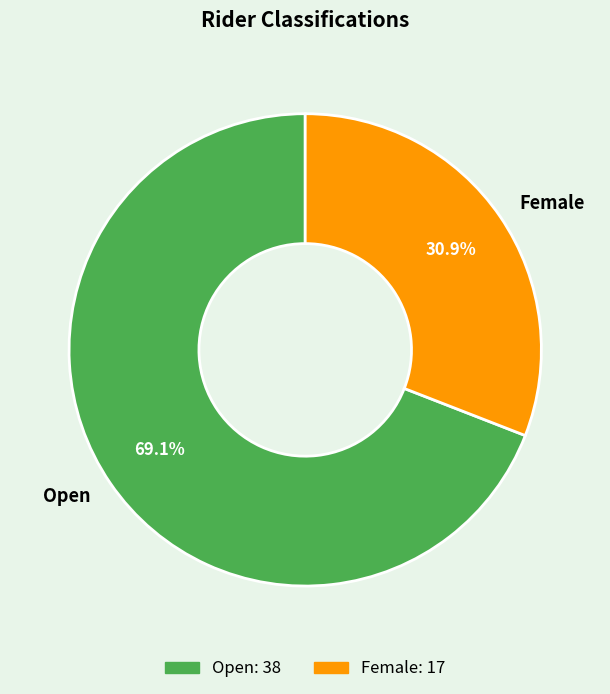

What is the majority slice?

Open